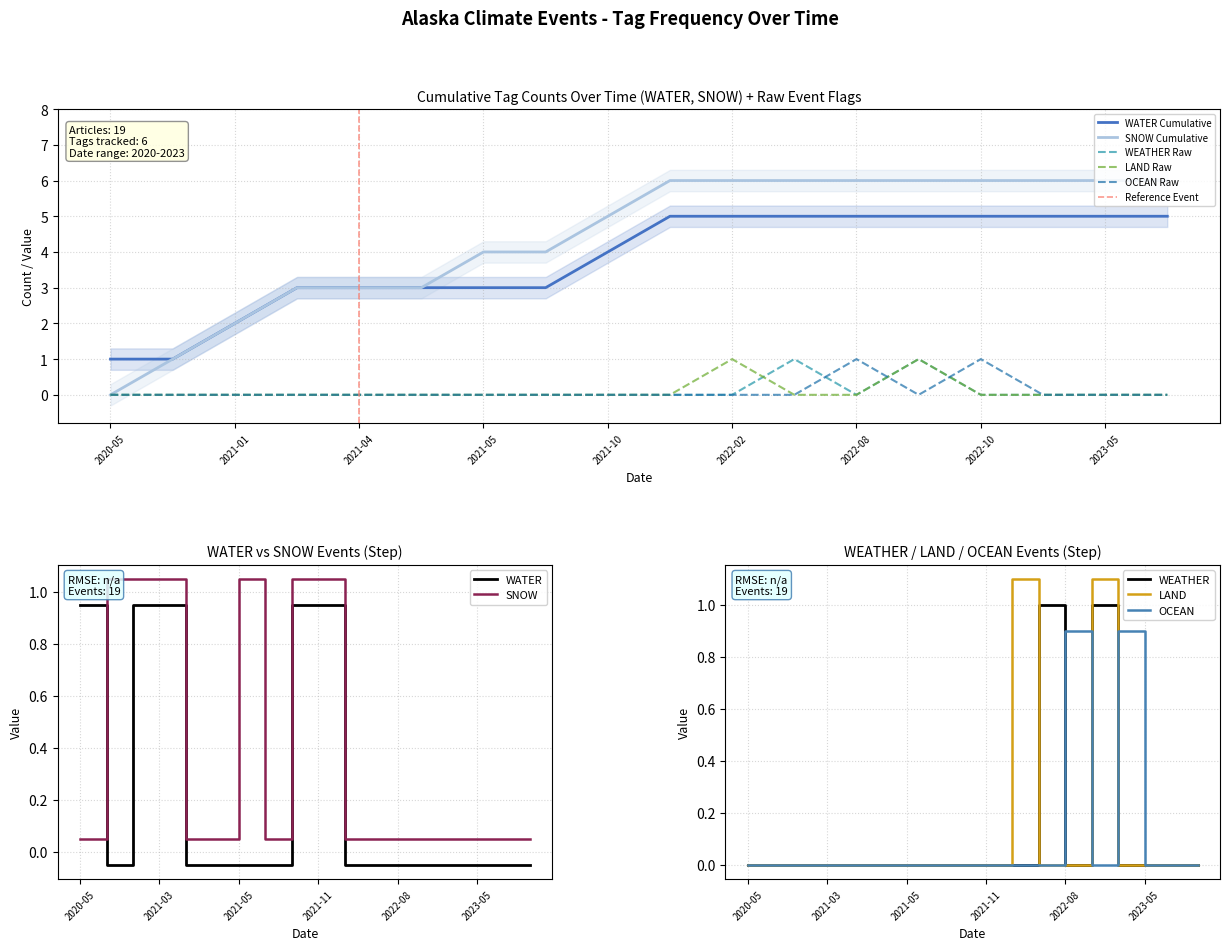

What are all the series names shown in the legend?

WEATHER, OCEAN, LAND, WATER, SNOW